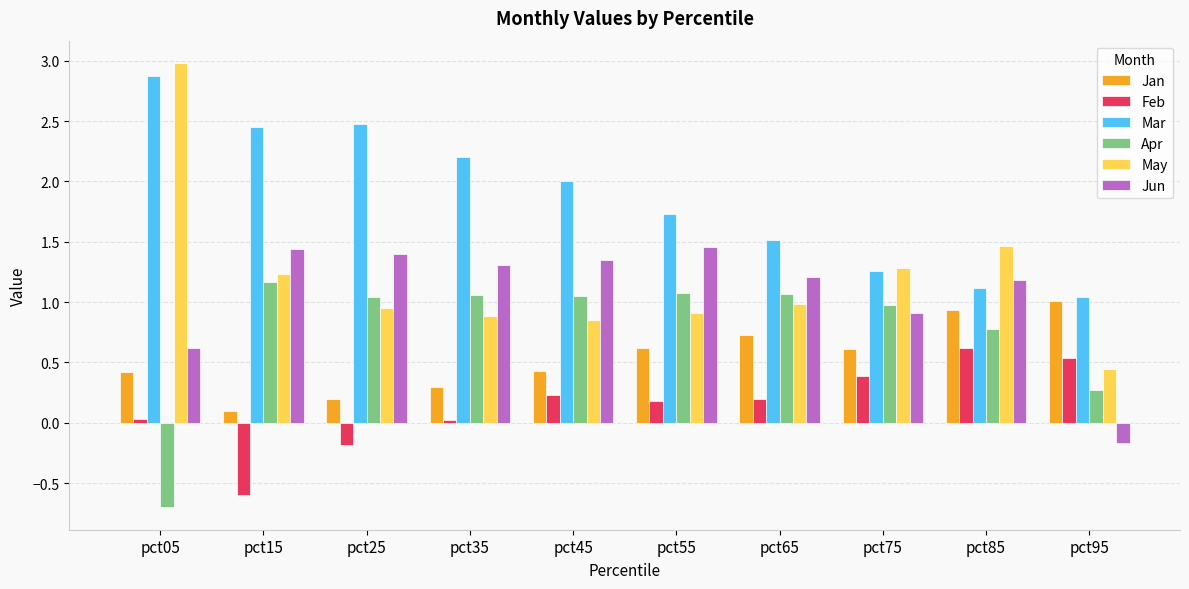

Which series has the largest total across all categories?

Mar